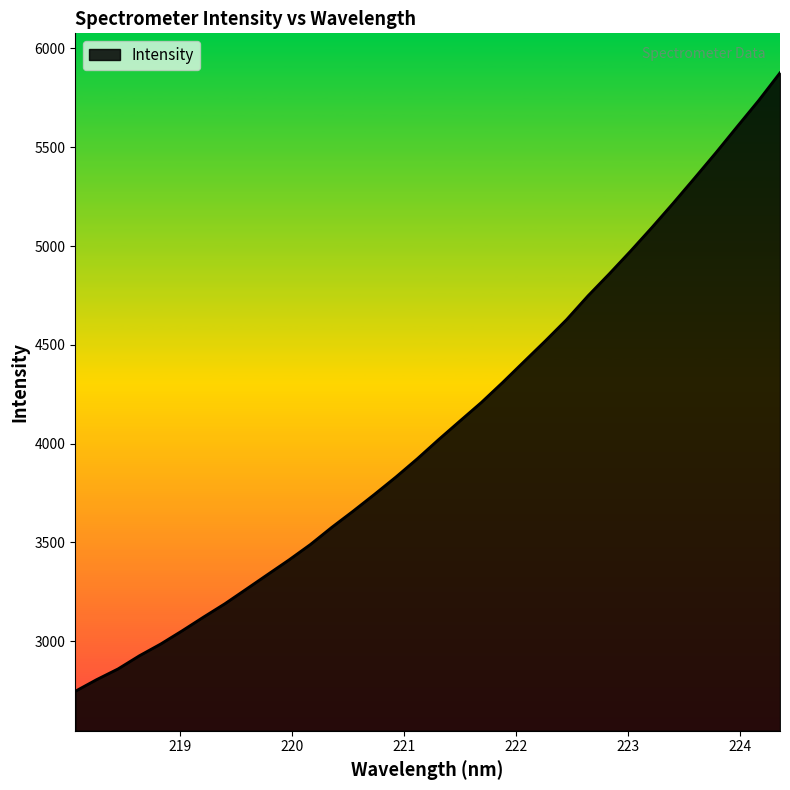

What is the difference between the maximum and second lowest values?

3071.1